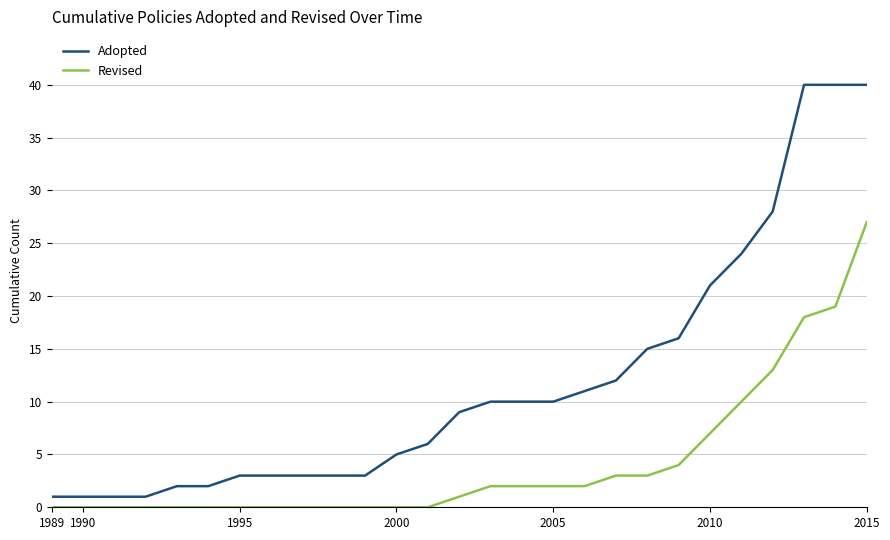

True or false: Revised and Adopted intersect in this chart.

False